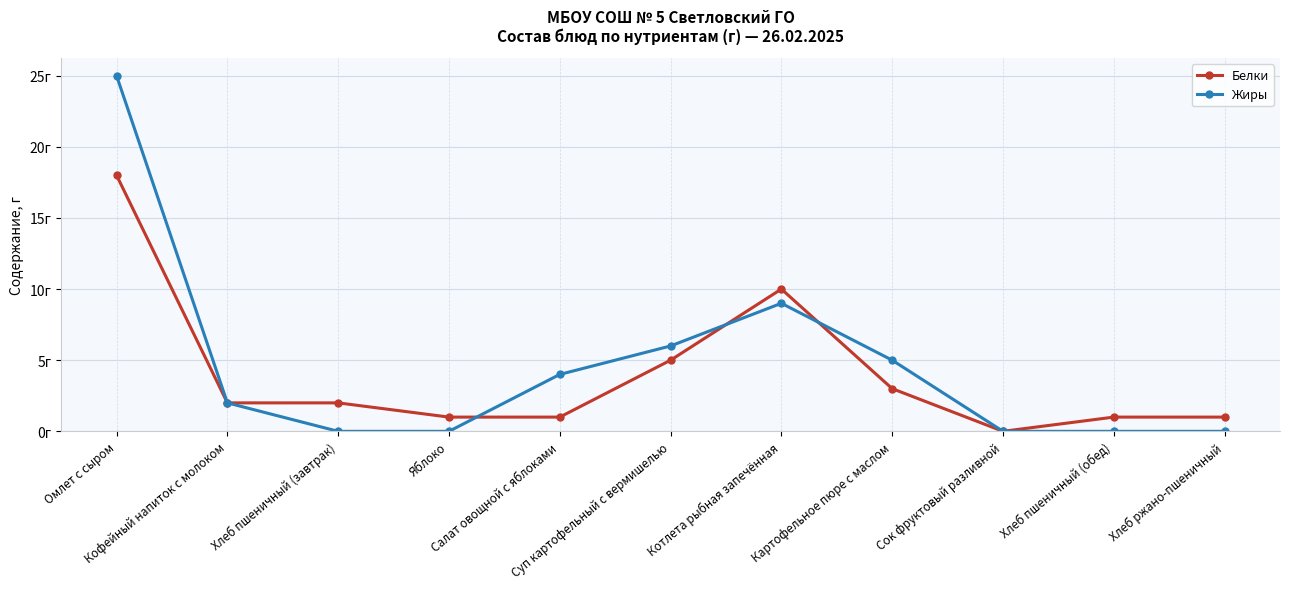

What value does the Жиры series have at Омлет с сыром, to the nearest 5?

25